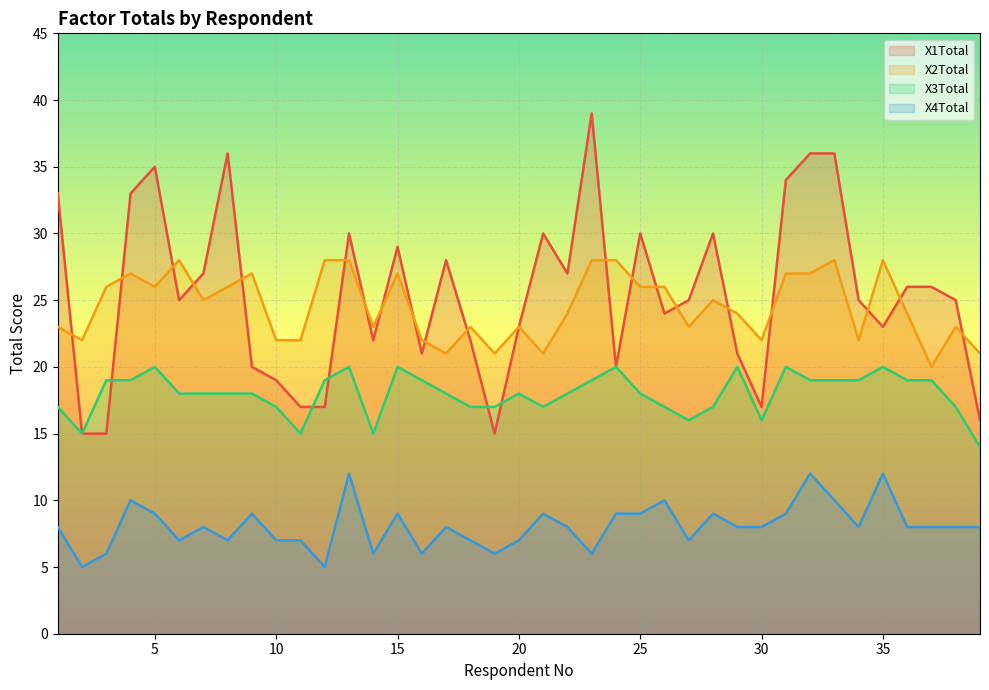

What is the value of the X2Total point at the 5th from the left?

26